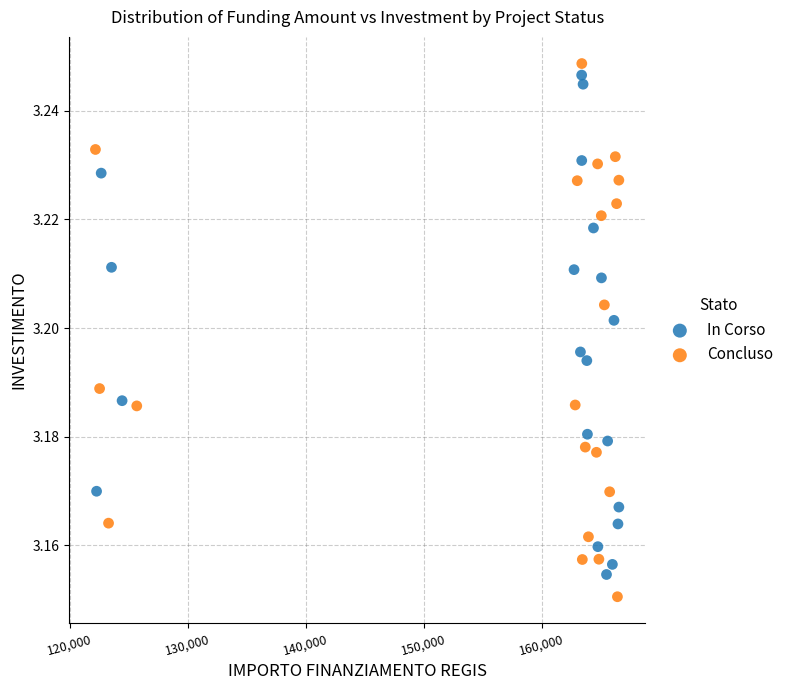

Which series reaches the minimum Y coordinate?

Concluso